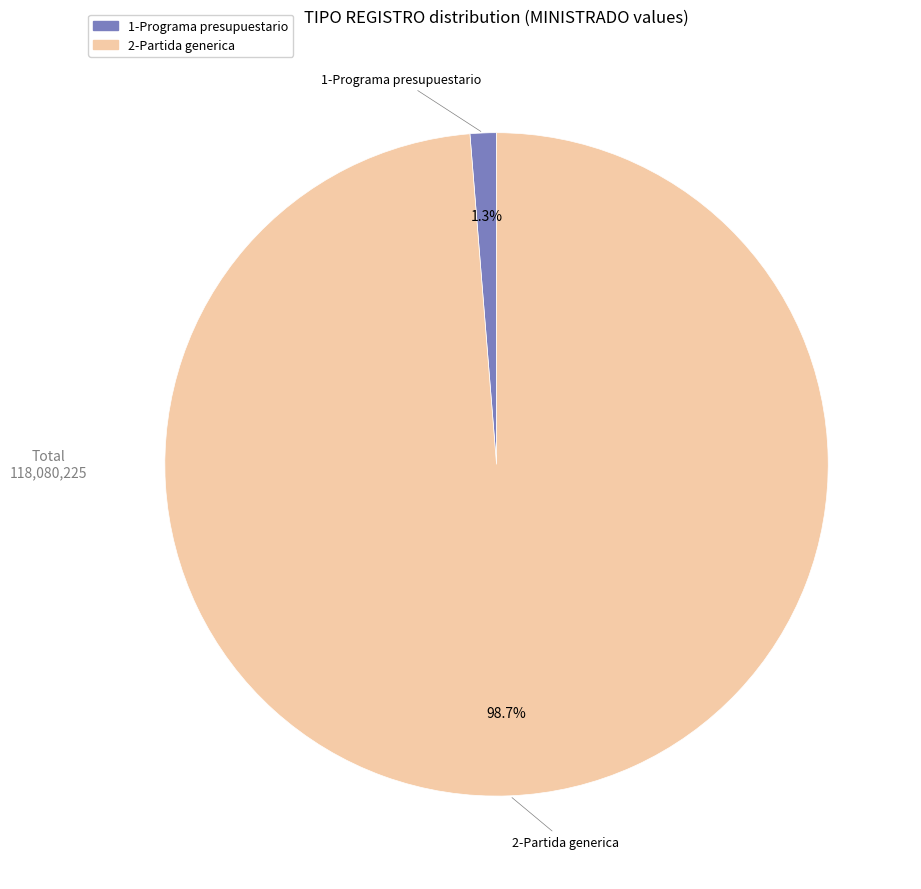

Count the number of slices in the pie.

2